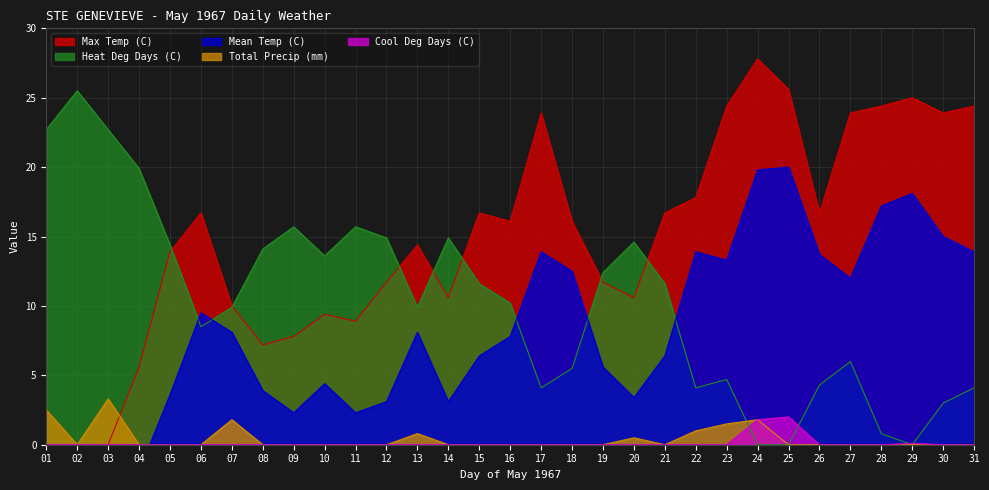

Reading left to right, extract all data points from this chart.

Max Temp (C): 01=-3.3	02=-4.4	03=0.0	04=5.6	05=13.9	06=16.7	07=10.0	08=7.2	09=7.8	10=9.4	11=8.9	12=11.7	13=14.4	14=10.6	15=16.7	16=16.1	17=23.9	18=16.1	19=11.7	20=10.6	21=16.7	22=17.8	23=24.4	24=27.8	25=25.6	26=16.7	27=23.9	28=24.4	29=25.0	30=23.9	31=24.4
Mean Temp (C): 01=-4.7	02=-7.5	03=-4.7	04=-1.9	05=3.6	06=9.5	07=8.1	08=3.9	09=2.3	10=4.4	11=2.3	12=3.1	13=8.1	14=3.1	15=6.4	16=7.8	17=13.9	18=12.5	19=5.6	20=3.4	21=6.4	22=13.9	23=13.3	24=19.8	25=20.0	26=13.7	27=12.0	28=17.2	29=18.1	30=15.0	31=13.9
Heat Deg Days (C): 01=22.7	02=25.5	03=22.7	04=19.9	05=14.4	06=8.5	07=9.9	08=14.1	09=15.7	10=13.6	11=15.7	12=14.9	13=9.9	14=14.9	15=11.6	16=10.2	17=4.1	18=5.5	19=12.4	20=14.6	21=11.6	22=4.1	23=4.7	24=0.0	25=0.0	26=4.3	27=6.0	28=0.8	29=0.0	30=3.0	31=4.1
Total Precip (mm): 01=2.5	02=0.0	03=3.3	04=0.0	05=0.0	06=0.0	07=1.8	08=0.0	09=0.0	10=0.0	11=0.0	12=0.0	13=0.8	14=0.0	15=0.0	16=0.0	17=0.0	18=0.0	19=0.0	20=0.5	21=0.0	22=1.0	23=1.5	24=1.8	25=0.0	26=0.0	27=0.0	28=0.0	29=0.0	30=0.0	31=0.0
Cool Deg Days (C): 01=0.0	02=0.0	03=0.0	04=0.0	05=0.0	06=0.0	07=0.0	08=0.0	09=0.0	10=0.0	11=0.0	12=0.0	13=0.0	14=0.0	15=0.0	16=0.0	17=0.0	18=0.0	19=0.0	20=0.0	21=0.0	22=0.0	23=0.0	24=1.8	25=2.0	26=0.0	27=0.0	28=0.0	29=0.1	30=0.0	31=0.0